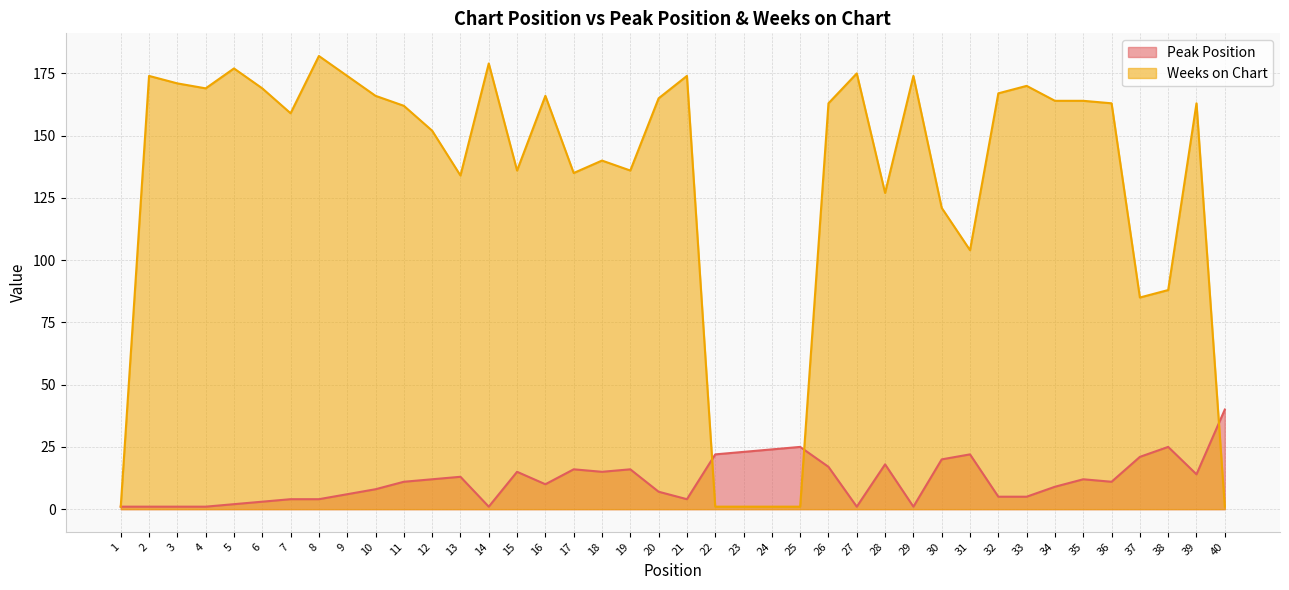

Reading left to right, list all the values displayed in this chart.

Peak Position: 1=1	2=1	3=1	4=1	5=2	6=3	7=4	8=4	9=6	10=8	11=11	12=12	13=13	14=1	15=15	16=10	17=16	18=15	19=16	20=7	21=4	22=22	23=23	24=24	25=25	26=17	27=1	28=18	29=1	30=20	31=22	32=5	33=5	34=9	35=12	36=11	37=21	38=25	39=14	40=40
Weeks on Chart: 1=1	2=174	3=171	4=169	5=177	6=169	7=159	8=182	9=174	10=166	11=162	12=152	13=134	14=179	15=136	16=166	17=135	18=140	19=136	20=165	21=174	22=1	23=1	24=1	25=1	26=163	27=175	28=127	29=174	30=121	31=104	32=167	33=170	34=164	35=164	36=163	37=85	38=88	39=163	40=1